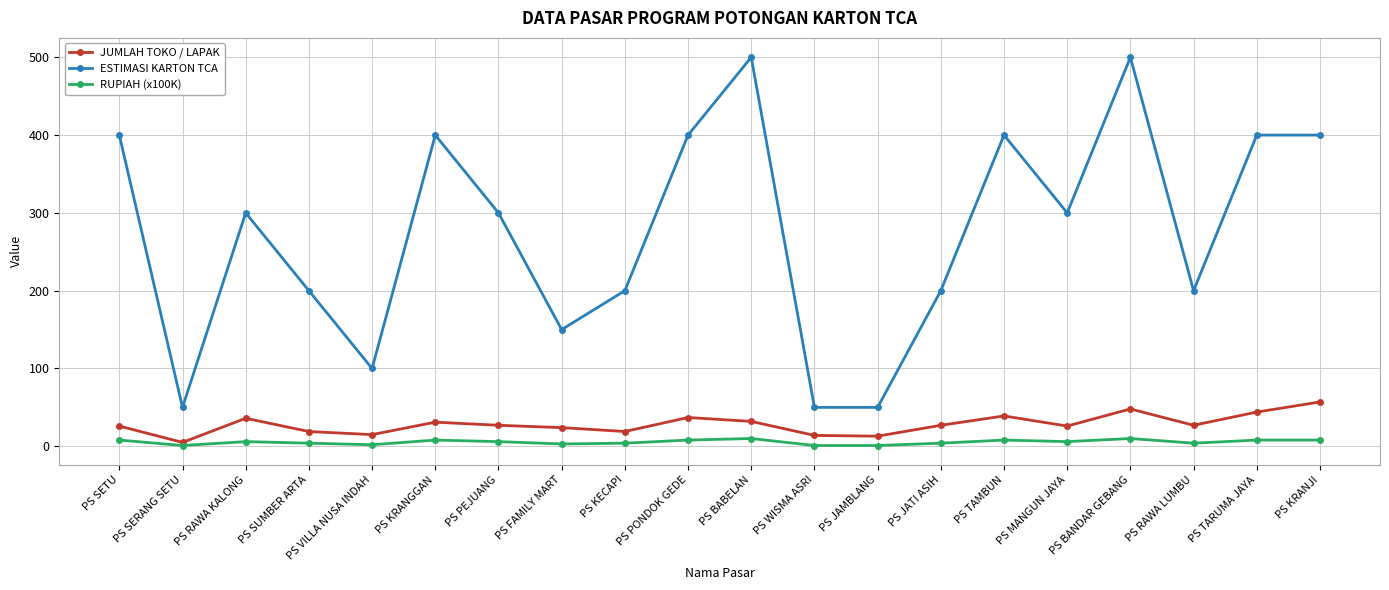

True or false: ESTIMASI KARTON TCA and RUPIAH (x100K) intersect in this chart.

False